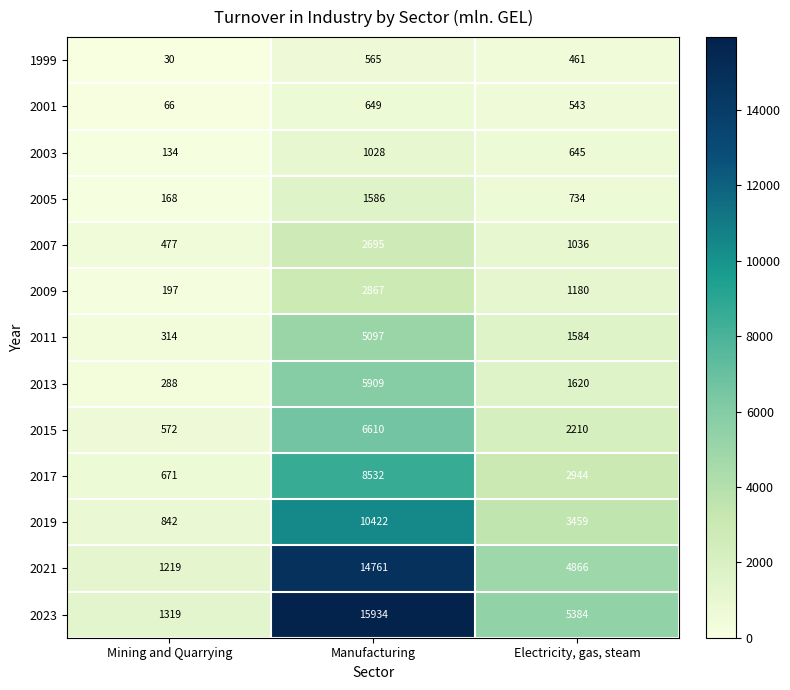

At which label does 2015 first exceed 2210?

Manufacturing